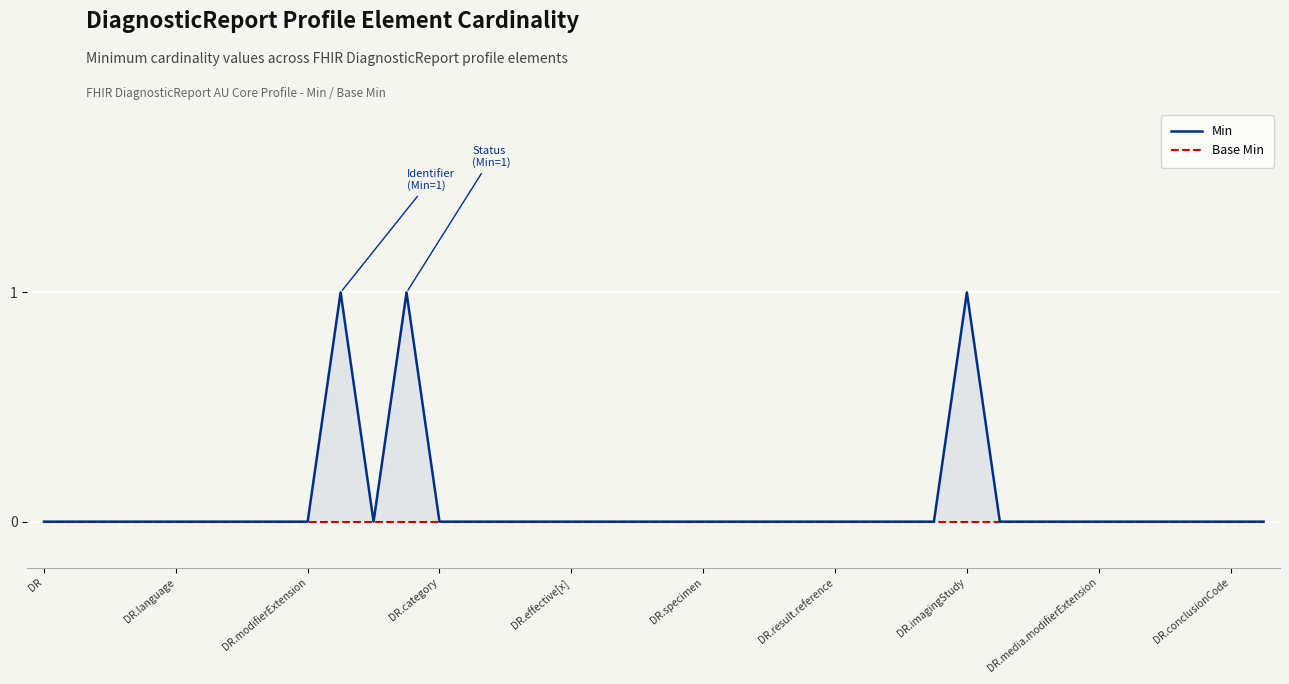

How many Min values are between 0 and 1?

38